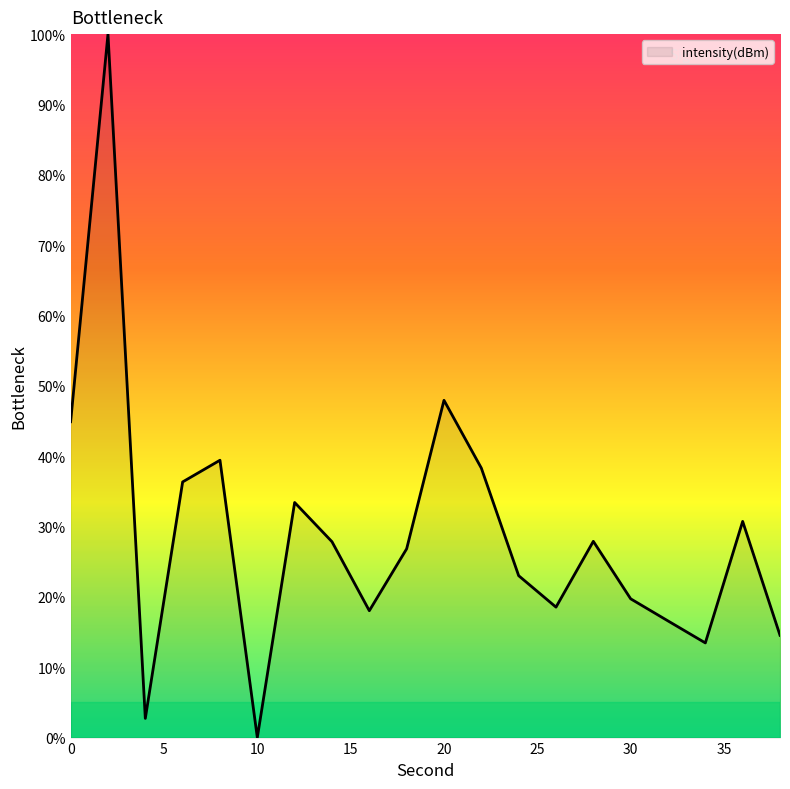

What is the difference between the maximum and minimum values?

100.0